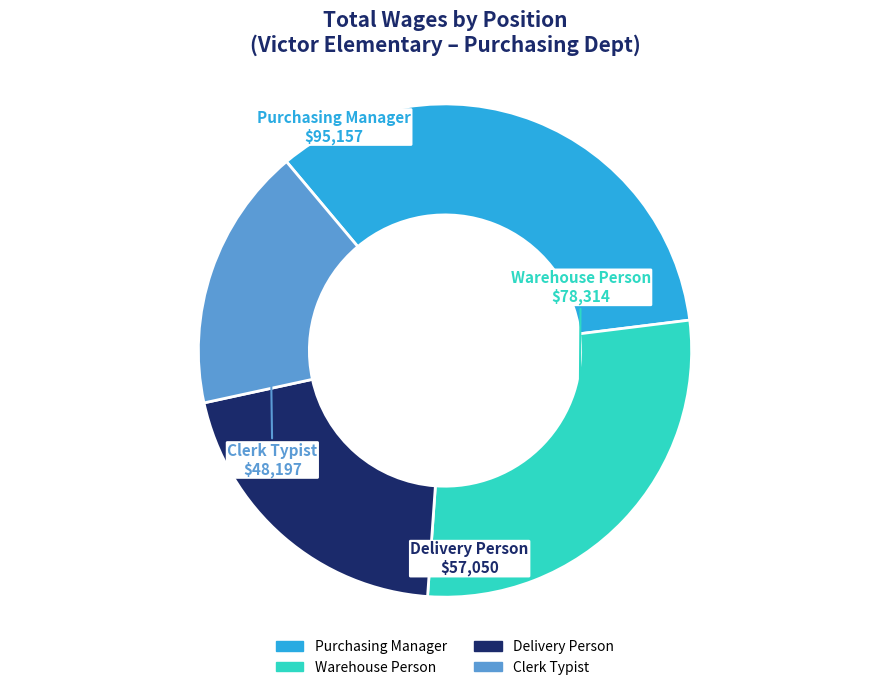

Count the number of slices in the pie.

4